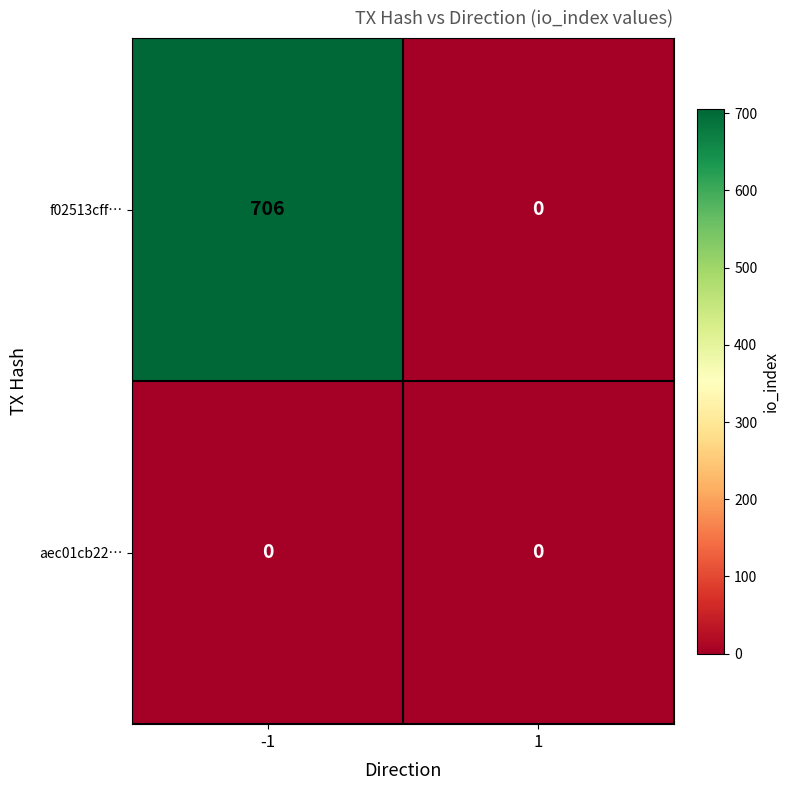

Which series has the largest range (max minus min)?

f02513cff…